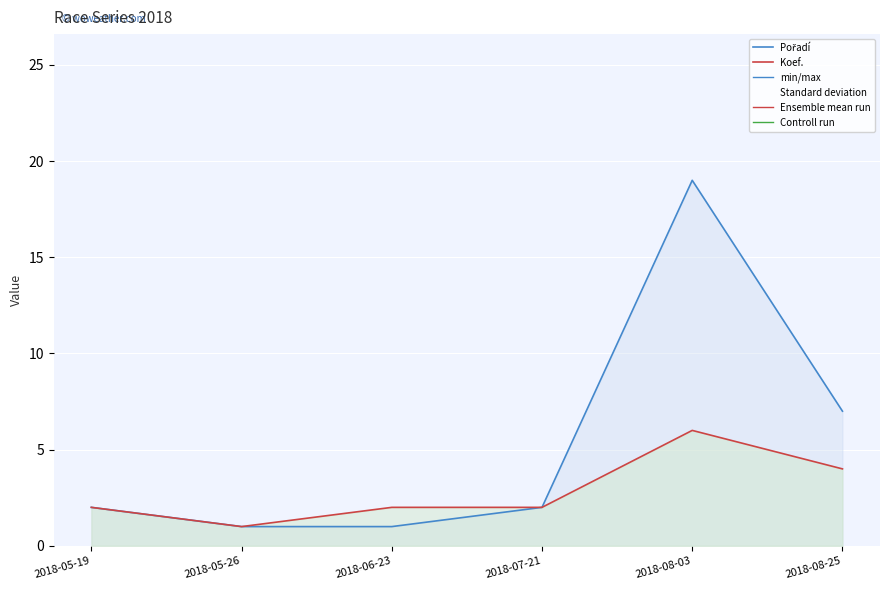

Reading right to left, extract all data points from this chart.

Pořadí: 7	19	2	1	1	2
Koef.: 4	6	2	2	1	2